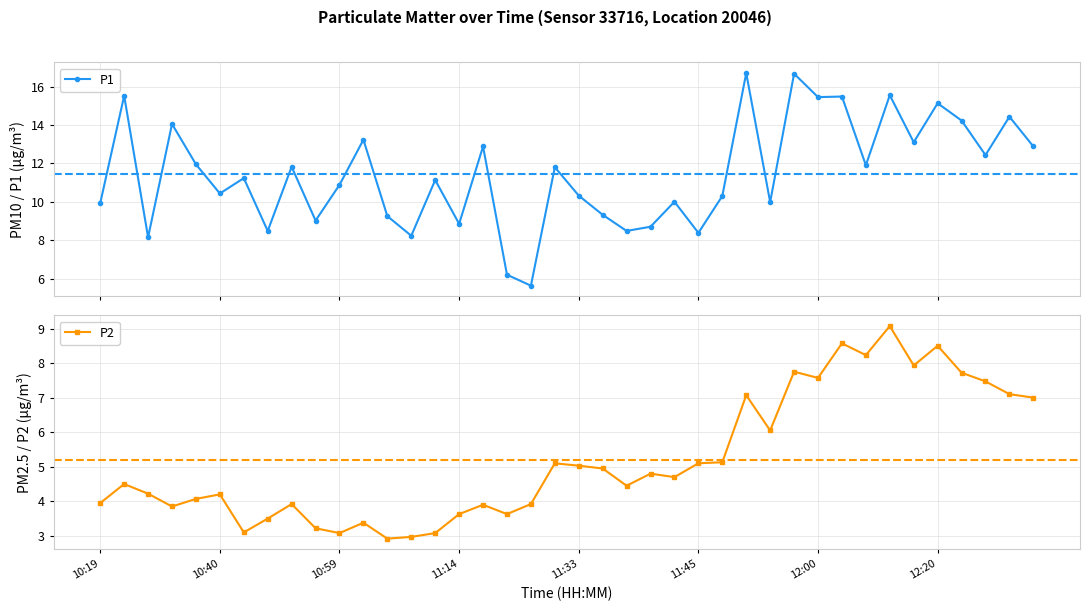

What is the lowest value of the P2 series?

2.9